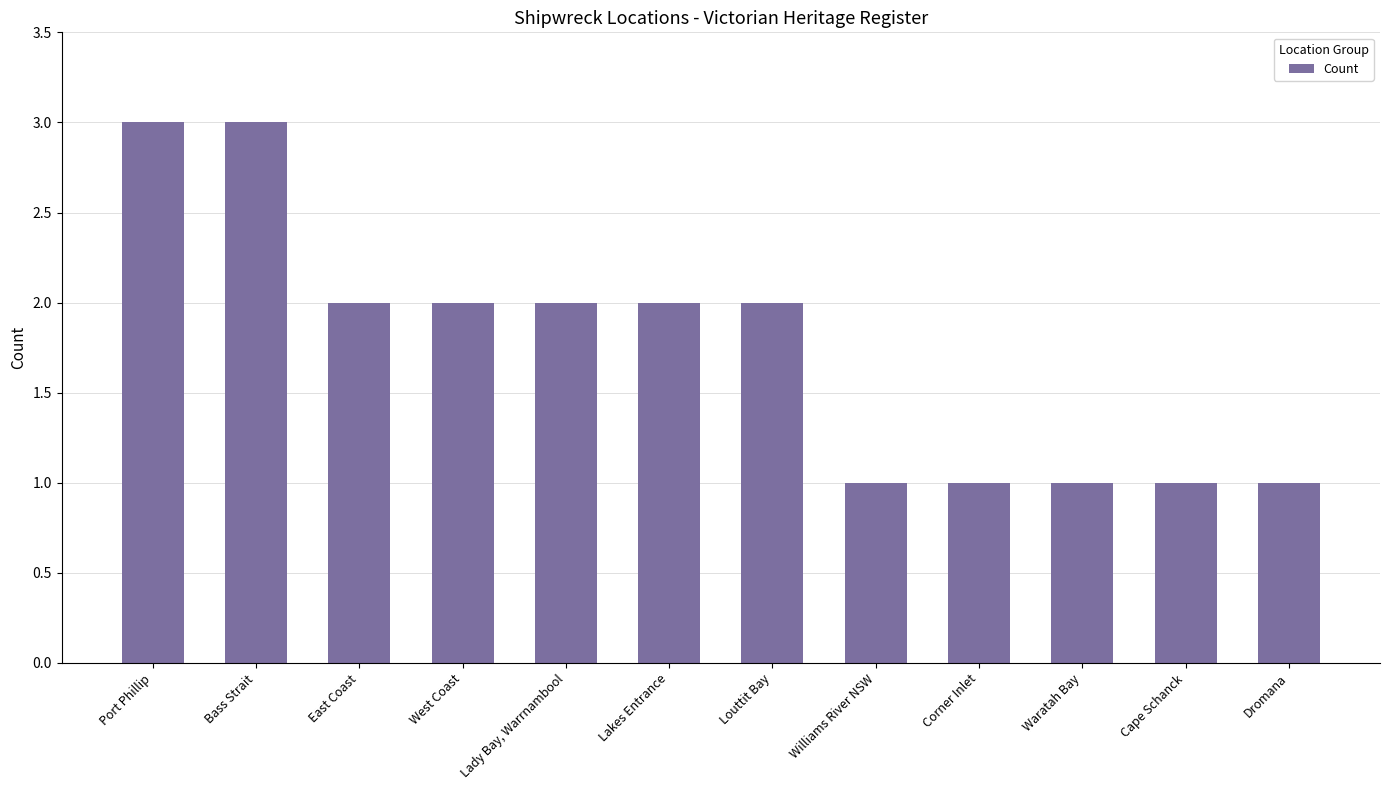

Approximately how many times larger is the value at Bass Strait compared to Corner Inlet?

3.0